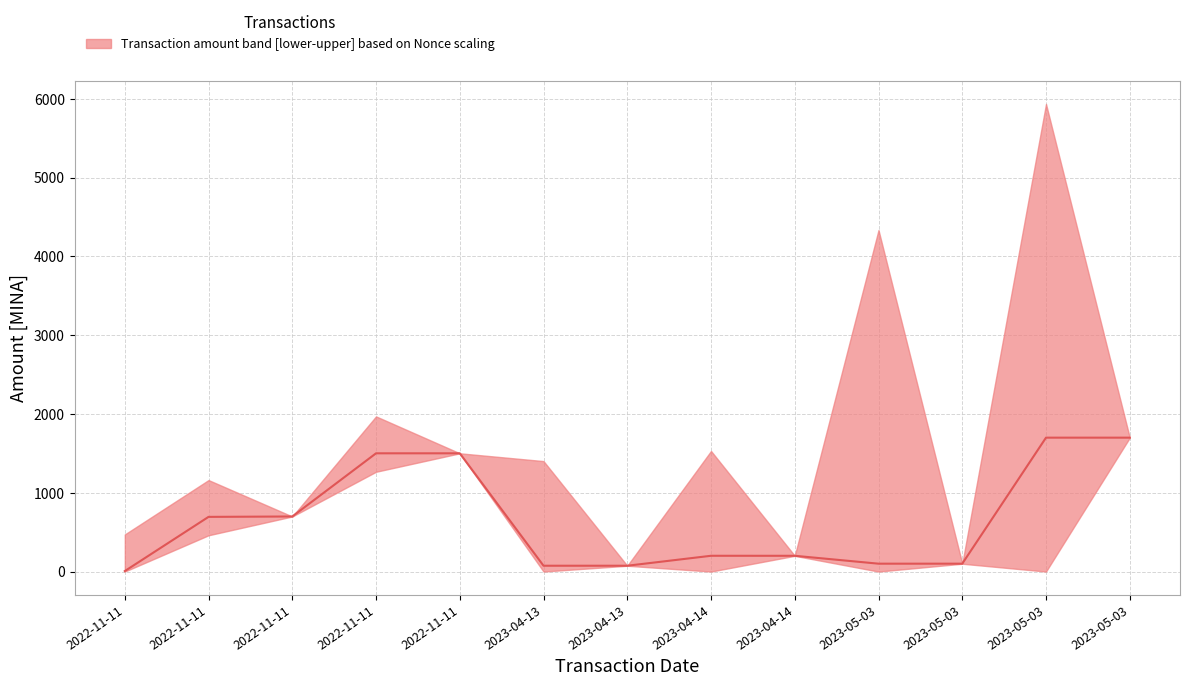

Rank the categories by value from lowest to highest.

2022-11-11, 2023-04-13, 2023-04-13, 2023-05-03, 2023-05-03, 2023-04-14, 2023-04-14, 2022-11-11, 2022-11-11, 2022-11-11, 2022-11-11, 2023-05-03, 2023-05-03